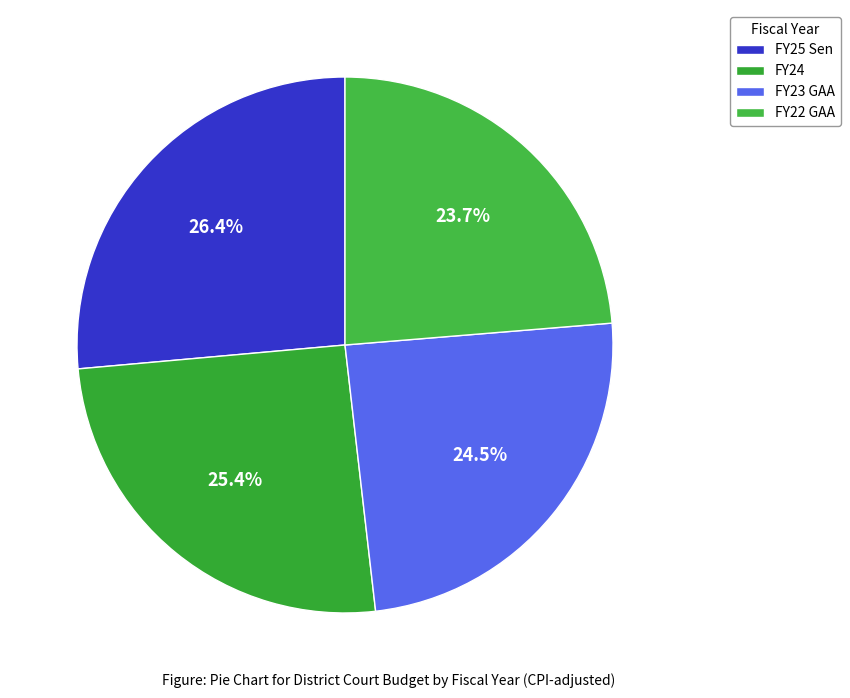

Is there any slice that represents more than half of the pie?

No